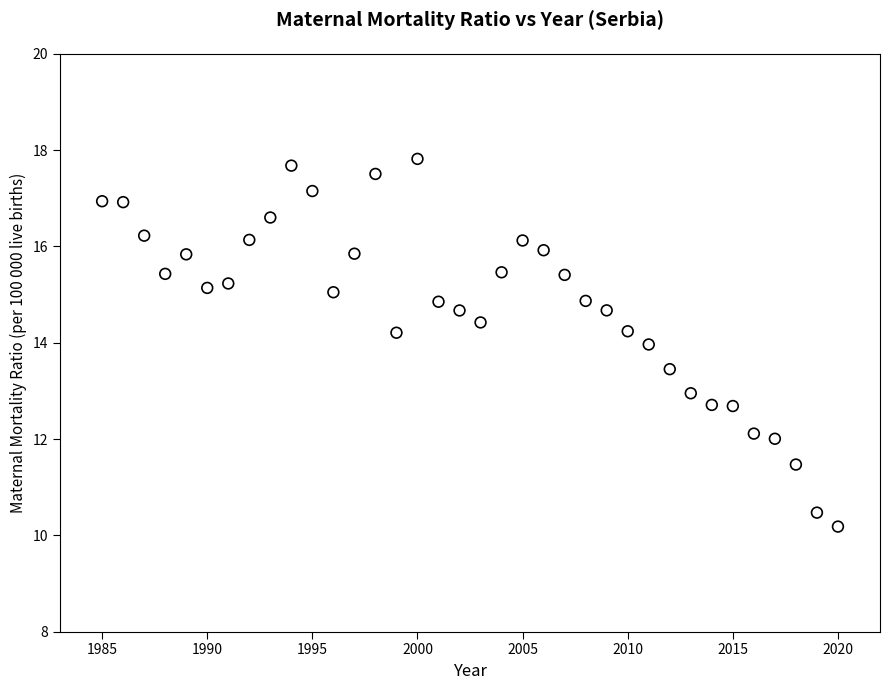

What is the range of X values (max minus min)?

35.0